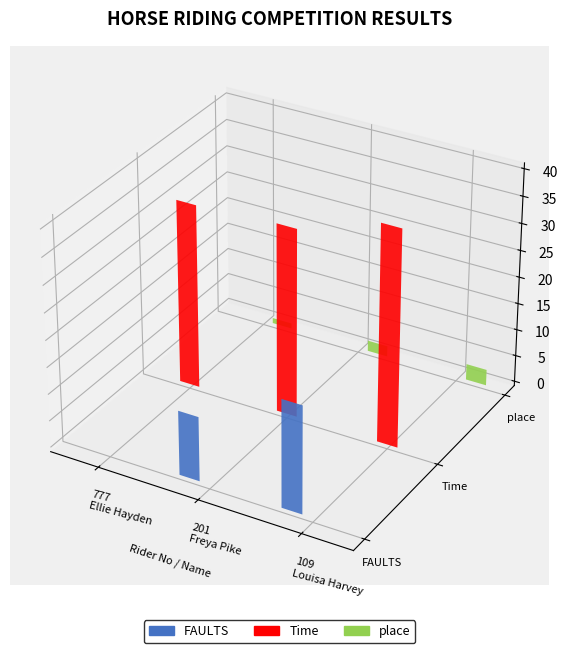

How many bars are there in each group?

3